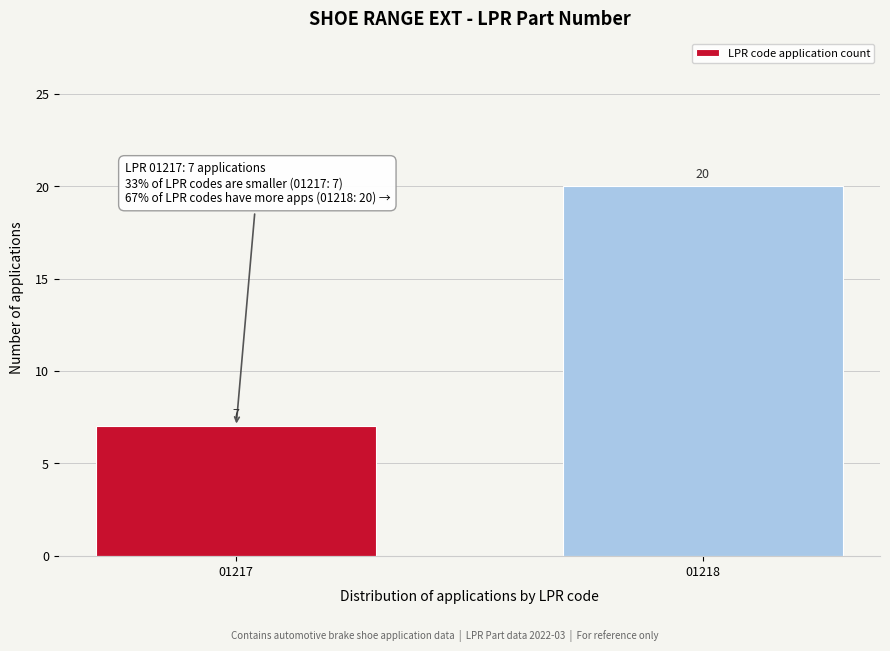

Reading left to right, what are all the values shown in this chart?

7	20